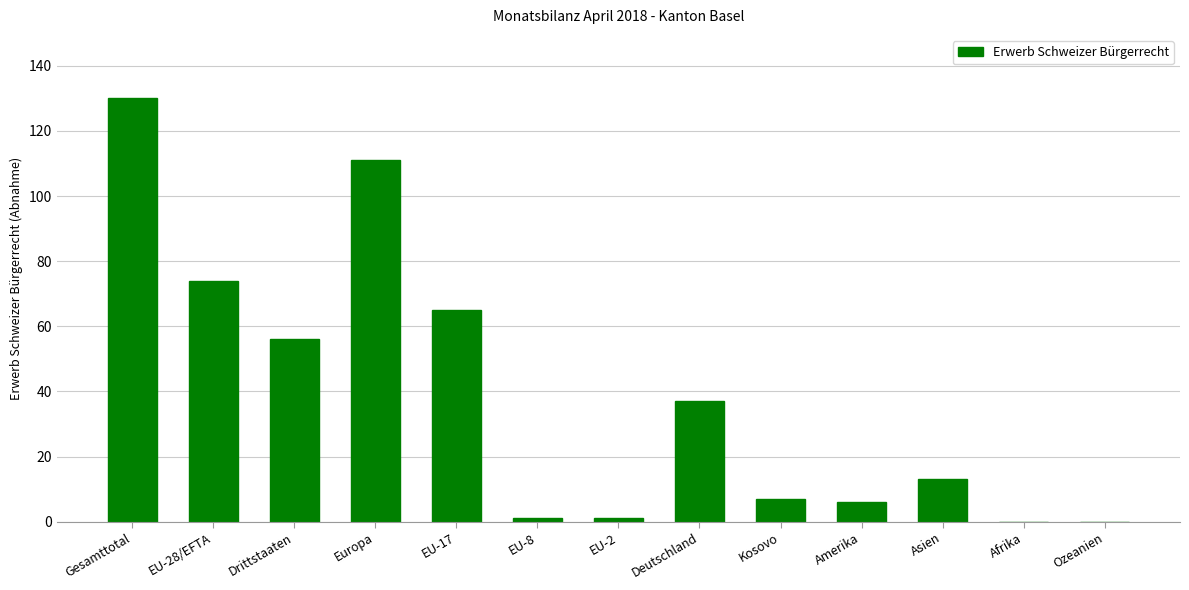

Where does the data first go above 13?

Gesamttotal